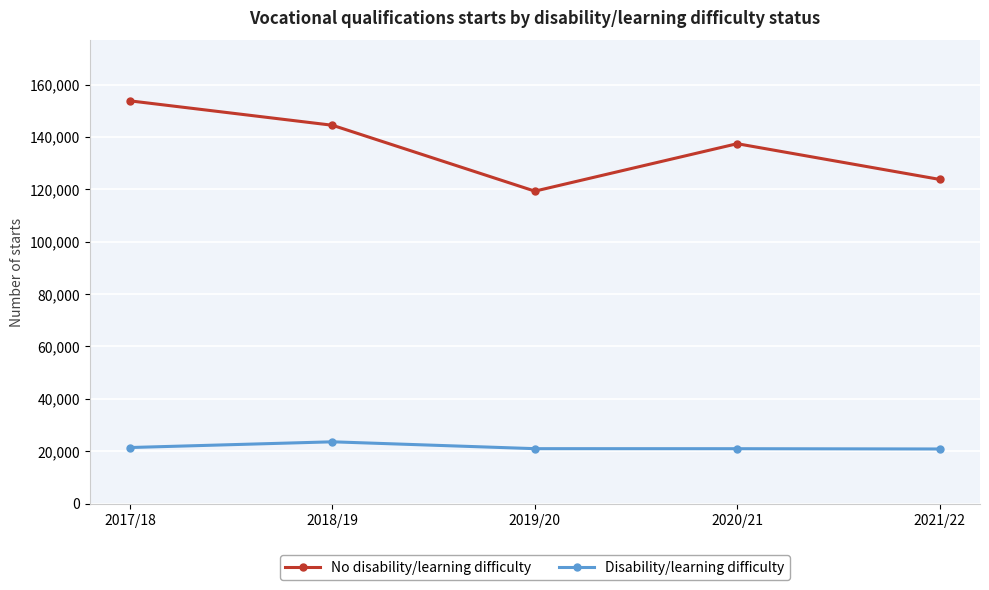

What is the average value of the No disability/learning difficulty series?

135782